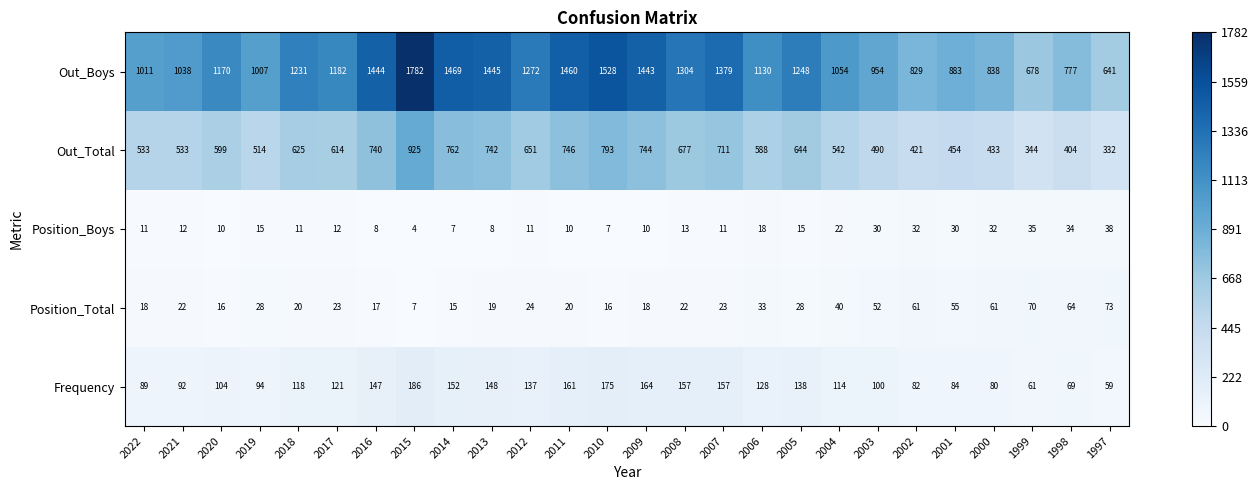

Count the number of categories in the chart.

26